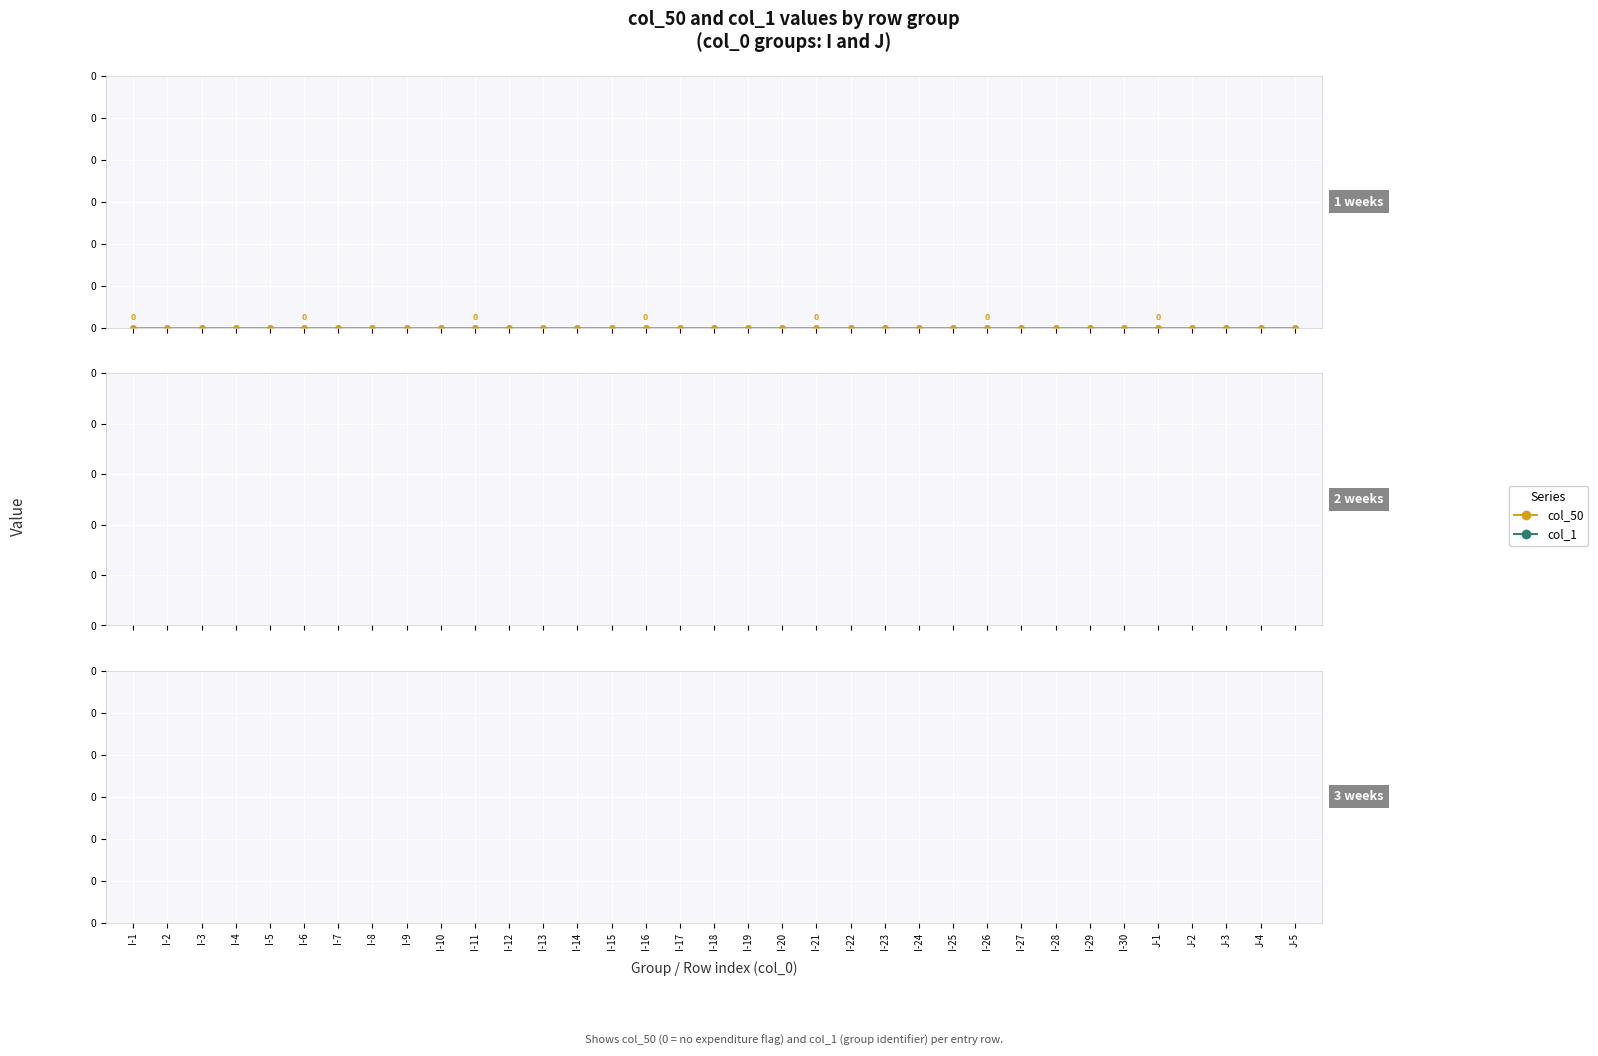

What are all the series names shown in the legend?

col_50, col_1